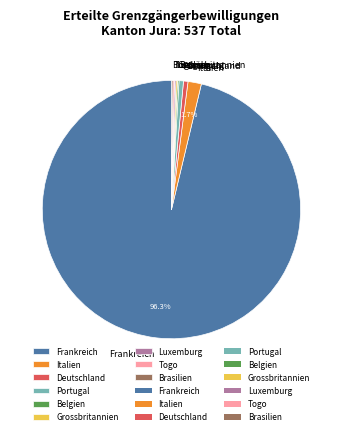

What is the ratio of the value at Italien to the value at Portugal?

3.0